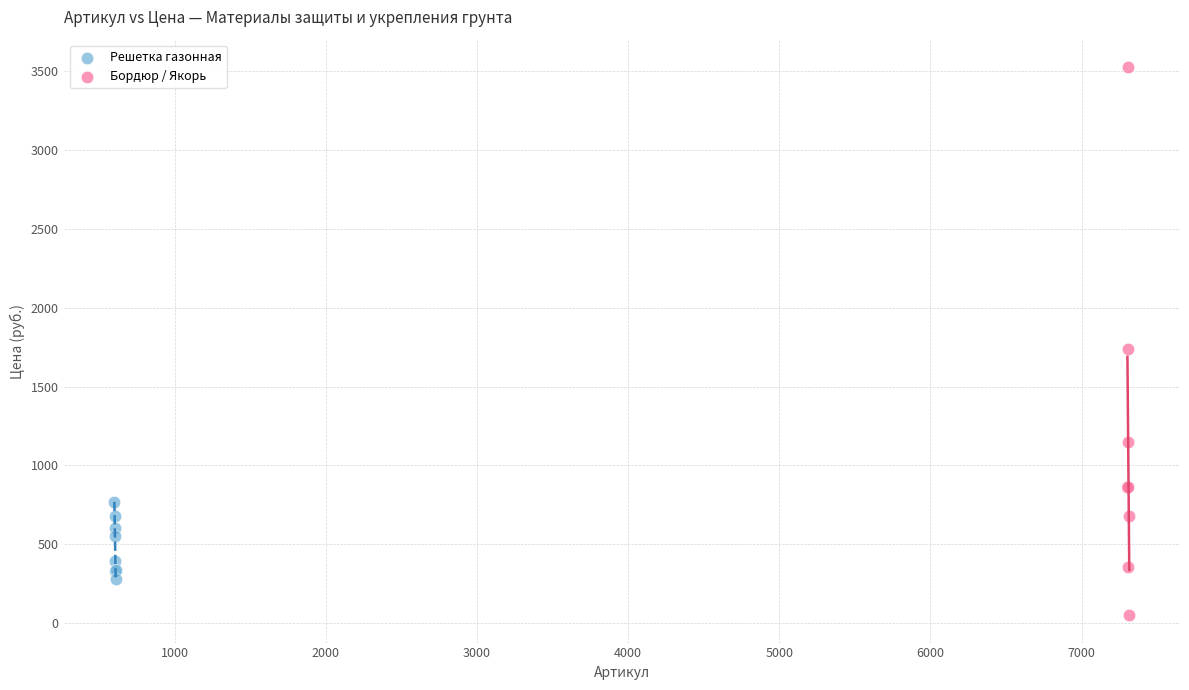

Which series has the widest spread of Y values?

Бордюр / Якорь